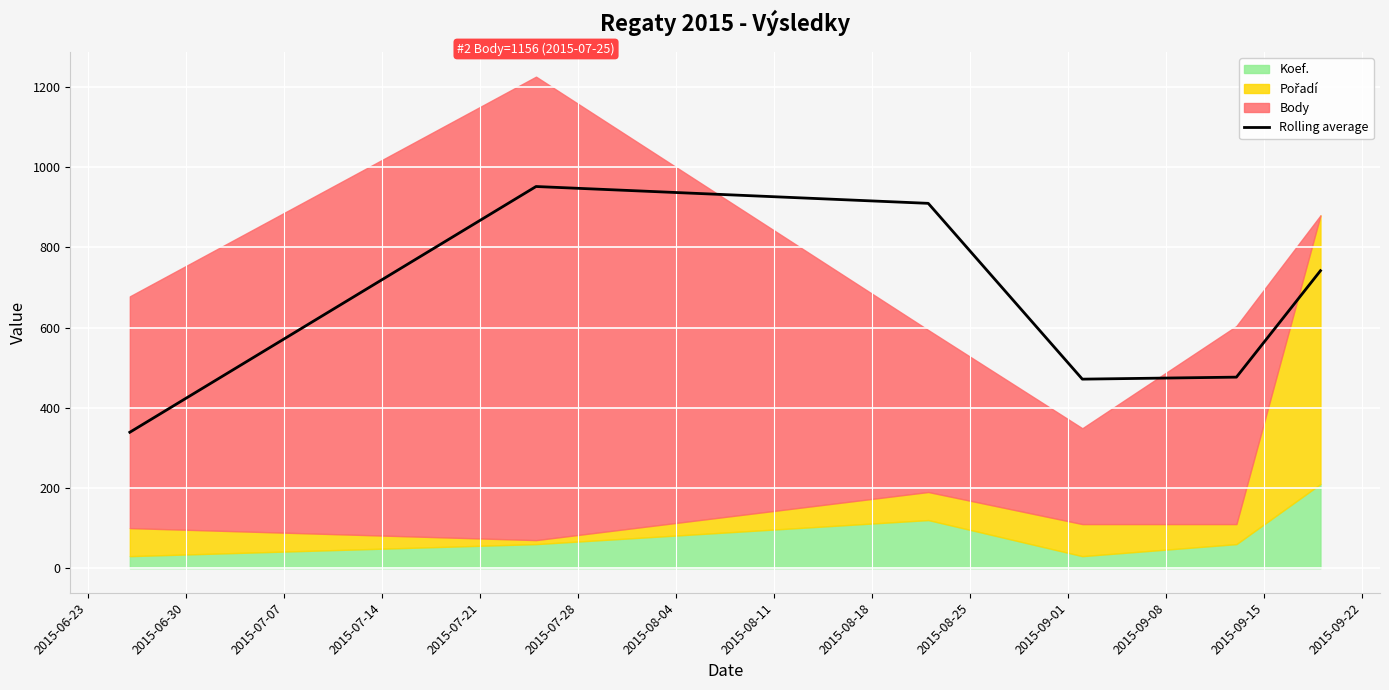

What is the difference between the maximum and minimum values?

613.0